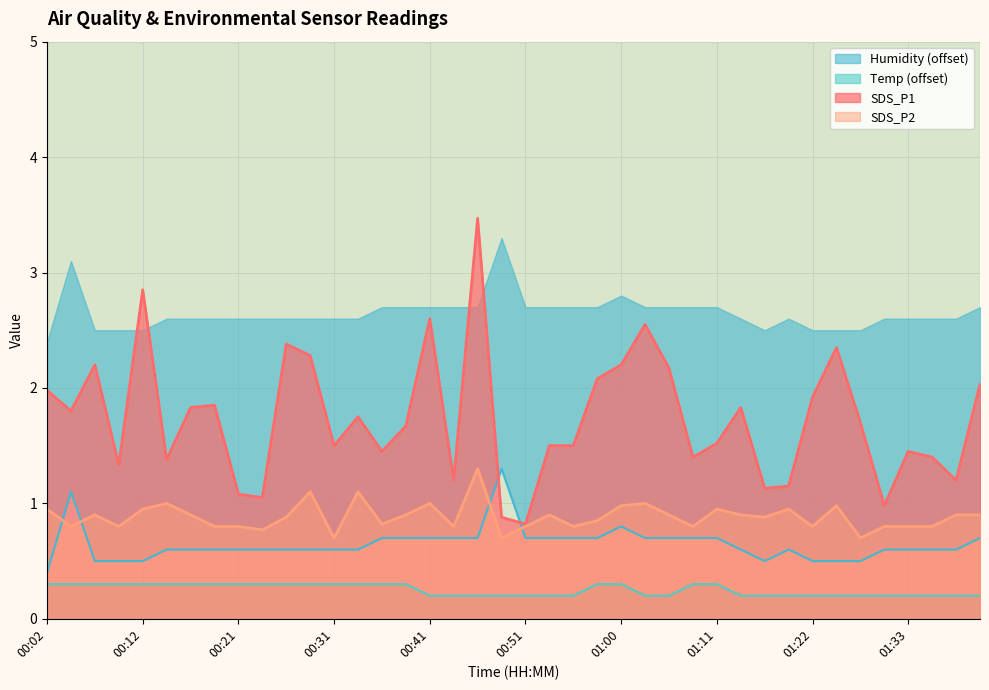

Reading left to right, transcribe all the data shown in this chart.

SDS_P1: 2.0	1.8	2.2	1.3	2.9	1.4	1.8	1.9	1.1	1.1	2.4	2.3	1.5	1.8	1.4	1.7	2.6	1.2	3.5	0.9	0.8	1.5	1.5	2.1	2.2	2.5	2.2	1.4	1.5	1.8	1.1	1.1	1.9	2.4	1.7	1.0	1.4	1.4	1.2	2.0
SDS_P2: 0.9	0.8	0.9	0.8	0.9	1.0	0.9	0.8	0.8	0.8	0.9	1.1	0.7	1.1	0.8	0.9	1.0	0.8	1.3	0.7	0.8	0.9	0.8	0.8	1.0	1.0	0.9	0.8	0.9	0.9	0.9	0.9	0.8	1.0	0.7	0.8	0.8	0.8	0.9	0.9
Temp: 0.3	0.3	0.3	0.3	0.3	0.3	0.3	0.3	0.3	0.3	0.3	0.3	0.3	0.3	0.3	0.3	0.2	0.2	0.2	0.2	0.2	0.2	0.2	0.3	0.3	0.2	0.2	0.3	0.3	0.2	0.2	0.2	0.2	0.2	0.2	0.2	0.2	0.2	0.2	0.2
Humidity: 0.4	1.1	0.5	0.5	0.5	0.6	0.6	0.6	0.6	0.6	0.6	0.6	0.6	0.6	0.7	0.7	0.7	0.7	0.7	1.3	0.7	0.7	0.7	0.7	0.8	0.7	0.7	0.7	0.7	0.6	0.5	0.6	0.5	0.5	0.5	0.6	0.6	0.6	0.6	0.7